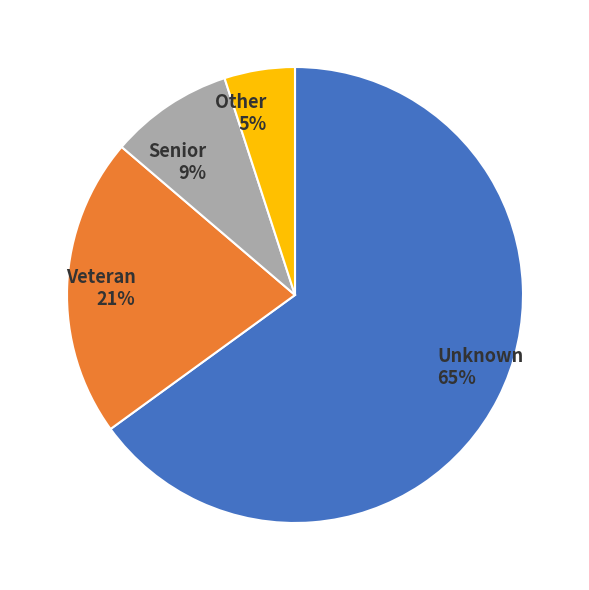

Rank the categories by value from lowest to highest.

Other 5%, Senior 9%, Veteran 21%, Unknown 65%